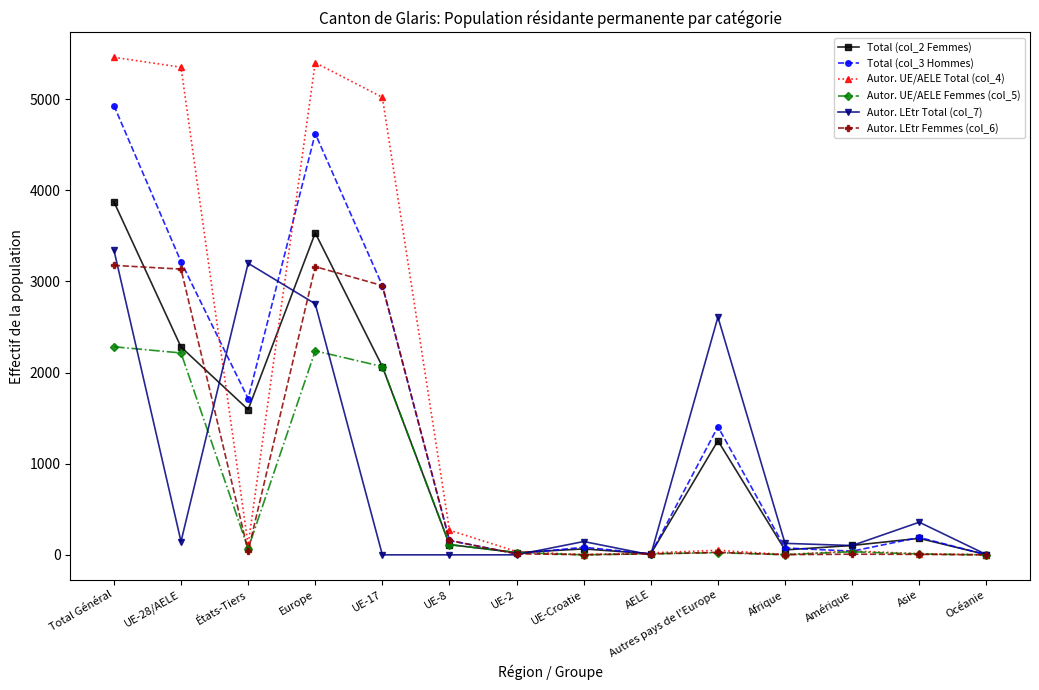

Which series has the widest spread of values?

Autor. UE/AELE Total (col_4)